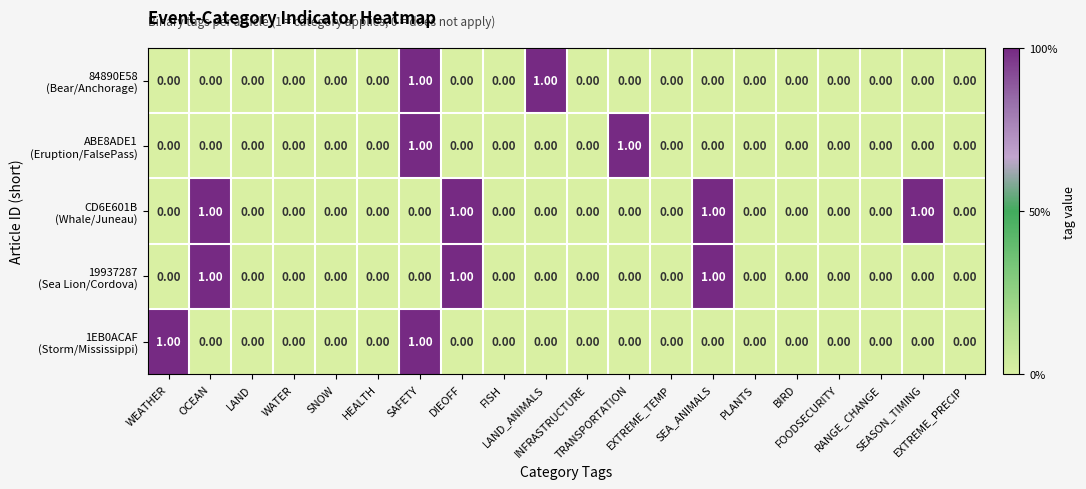

What is the greatest value displayed?

1